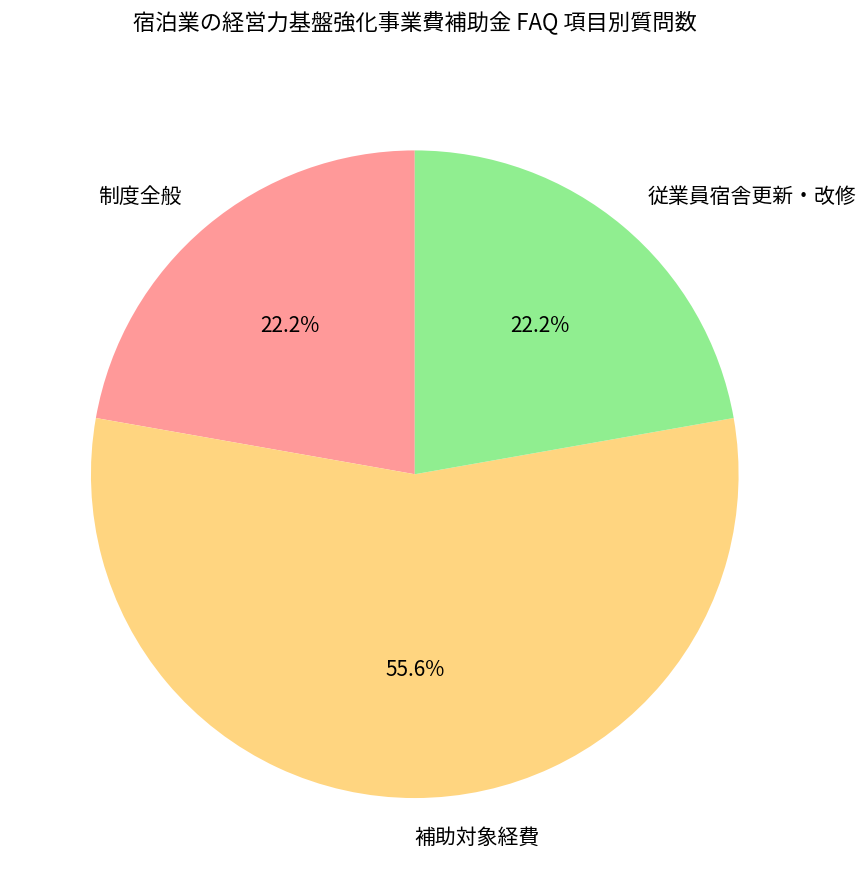

Count the number of slices in the pie.

3